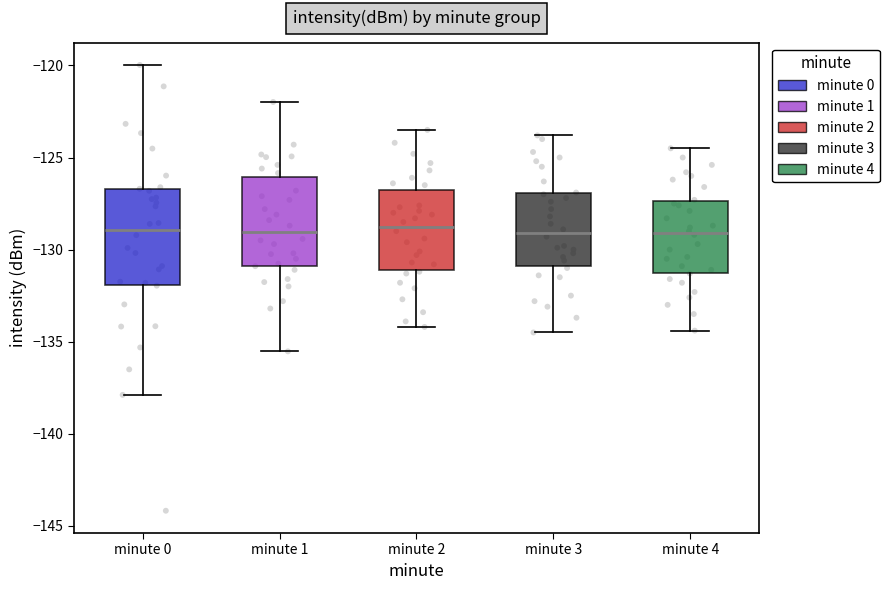

Reading left to right, transcribe this box plot: for each box, give where its median line is, the range the box spans, and where its two whiskers end, as read against the y-axis. The values are not printed on the chart, so give them approximately, as read against the axis.

minute 0: median -129.0, box -132.0 to -126.5, whiskers -138.0 to -120.0
minute 1: median -129.0, box -131.0 to -126.0, whiskers -135.5 to -122.0
minute 2: median -128.5, box -131.0 to -127.0, whiskers -134.0 to -123.5
minute 3: median -129.0, box -131.0 to -127.0, whiskers -134.5 to -124.0
minute 4: median -129.0, box -131.0 to -127.5, whiskers -134.5 to -124.5